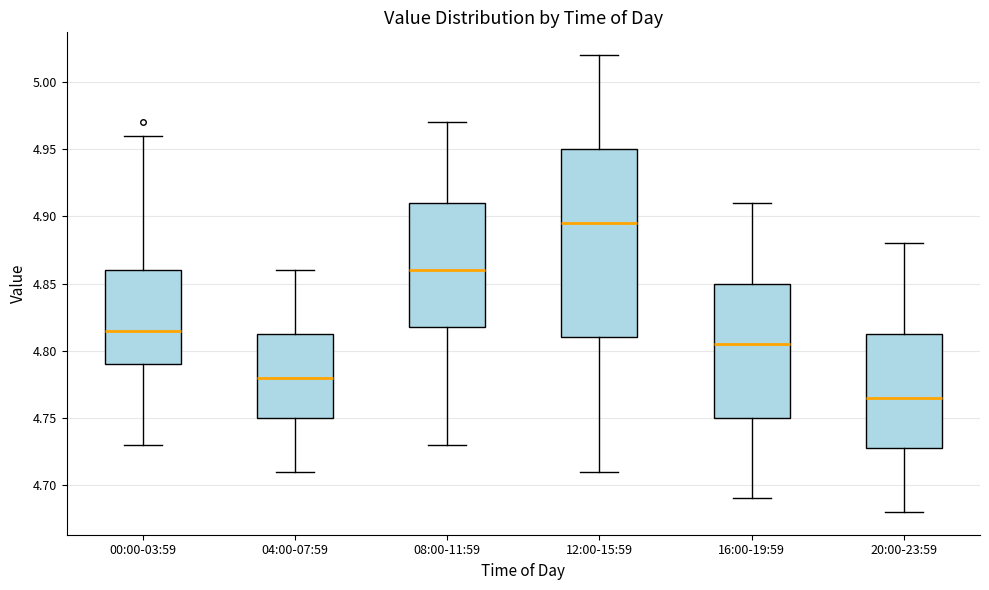

Which box's median line is the lowest?

20:00-23:59